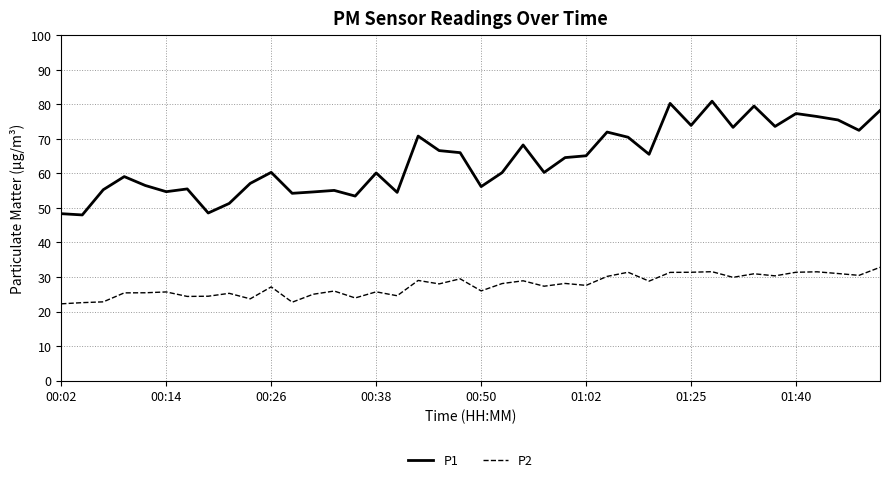

True or false: P1 and P2 intersect in this chart.

False